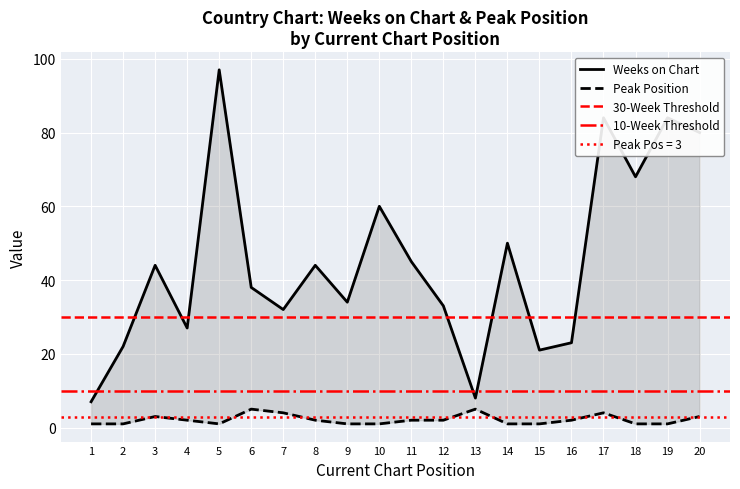

Which series has the largest total across all categories?

Weeks on Chart